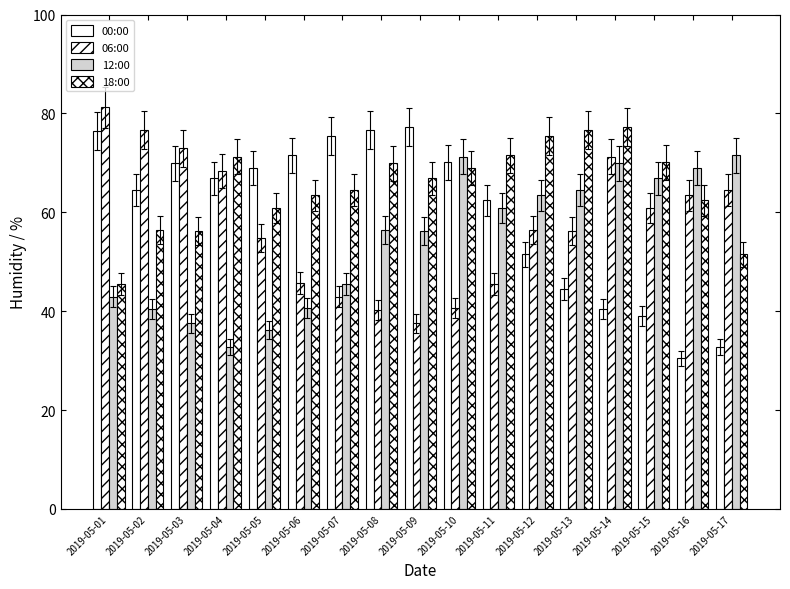

What is the difference between the 00:00 values at 2019-05-09 and 2019-05-05?

8.3